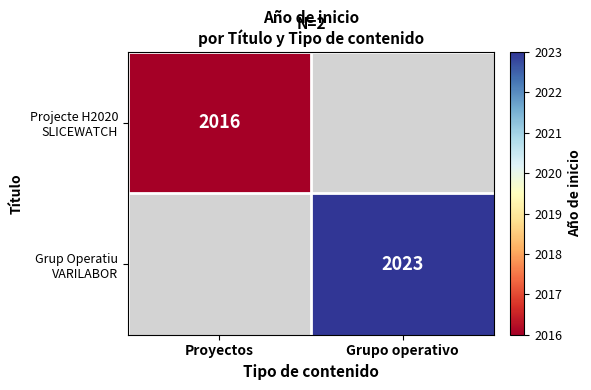

Is the value of Projecte H2020 SLICEWATCH at Proyectos greater than the value of Grup Operatiu VARILABOR at Proyectos?

No